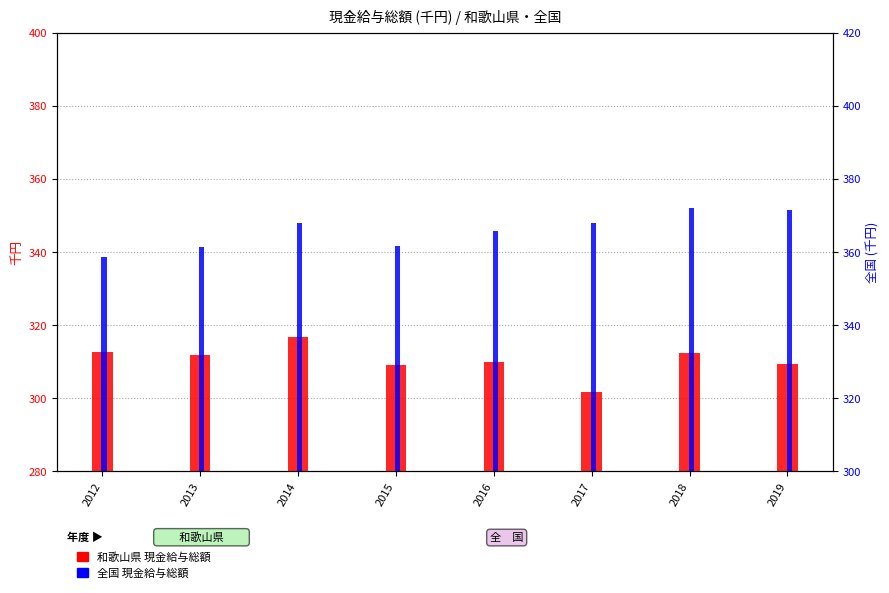

What is the smallest value displayed?

301.6